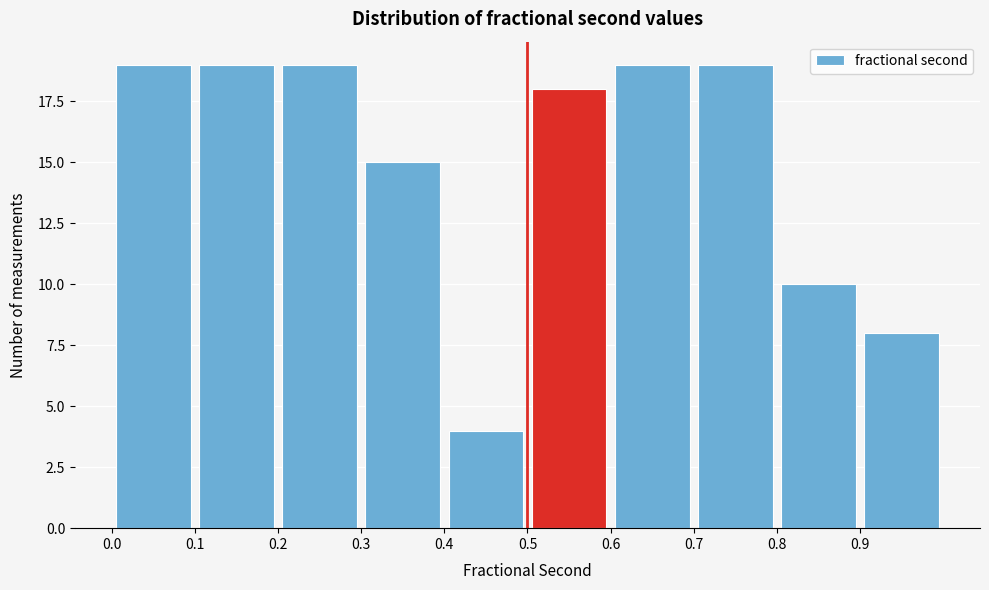

Reading left to right, transcribe this chart: for each bar, give the range it covers on the x-axis and its height. The values are not printed on the chart, so give them approximately, as read against the axis.

0.0 to 0.1: 19
0.1 to 0.2: 19
0.2 to 0.3: 19
0.3 to 0.4: 15
0.4 to 0.5: 4
0.5 to 0.6: 18
0.6 to 0.7: 19
0.7 to 0.8: 19
0.8 to 0.9: 10
0.9 to 1.0: 8